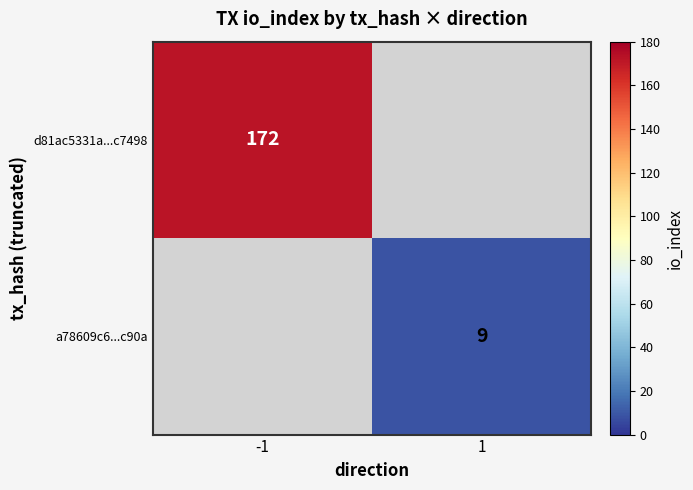

Is it true that a78609c6...c90a equals 9 at 1?

True